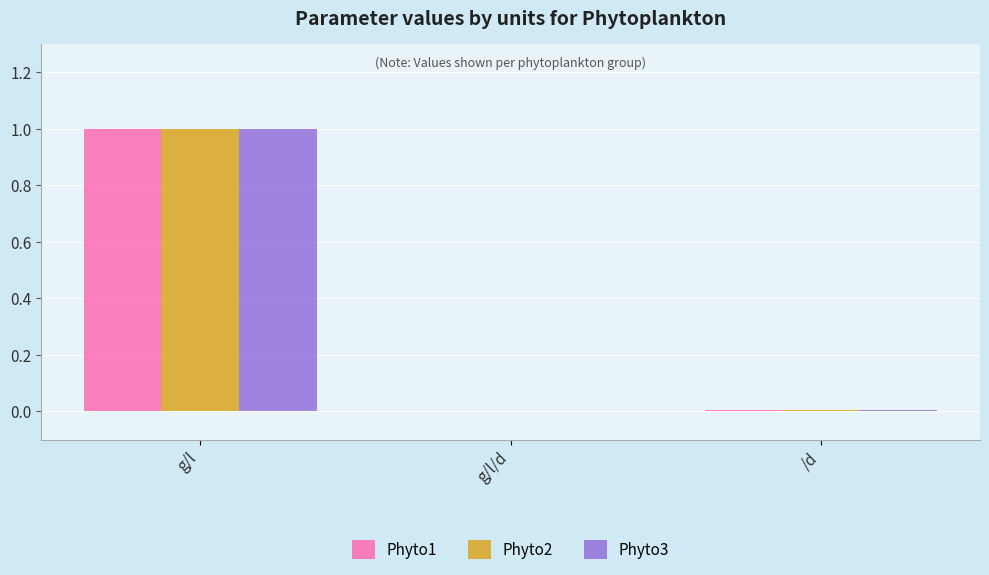

Is the value of Phyto1 at g/l greater than the value of Phyto3 at /d?

Yes